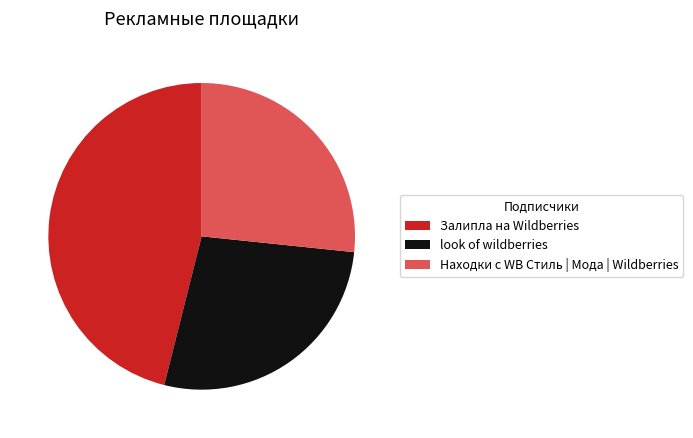

True or false: Находки с WB Стиль | Мода | Wildberries accounts for 39% of the total.

False